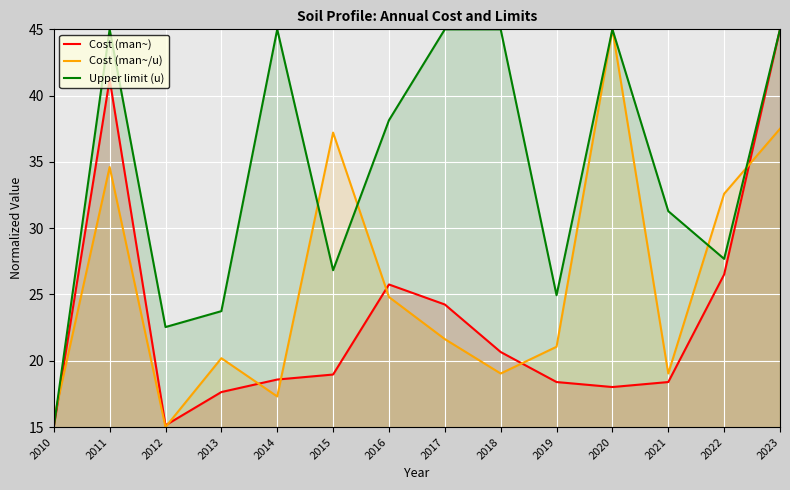

What is the sum of all Cost (man~/u) values?

360.6